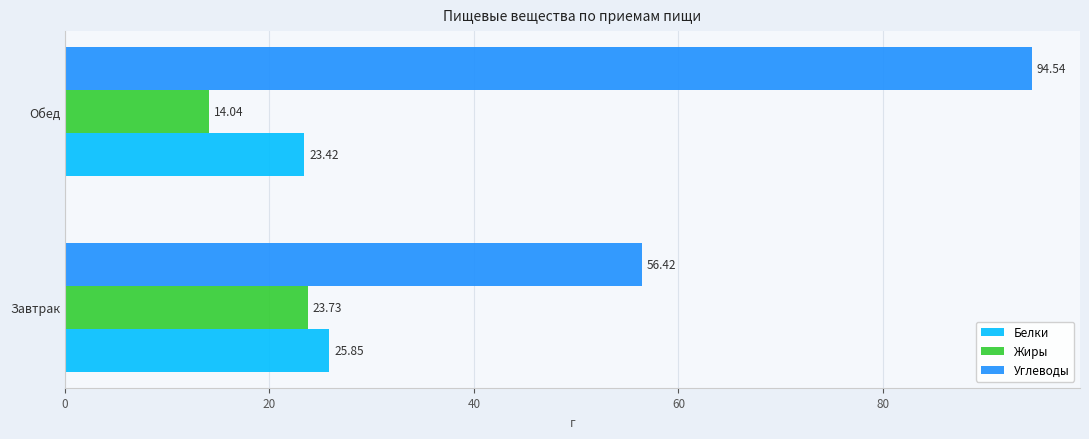

Between Завтрак and Обед, which series saw the biggest shift?

Углеводы